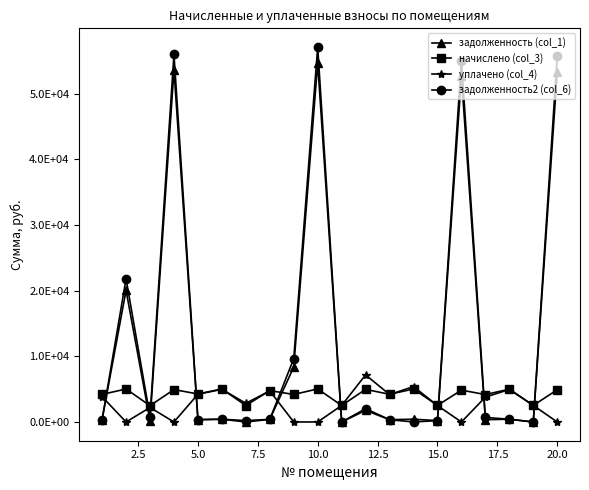

What are all the series names shown in the legend?

задолженность (col_1), начислено (col_3), уплачено (col_4), задолженность2 (col_6)